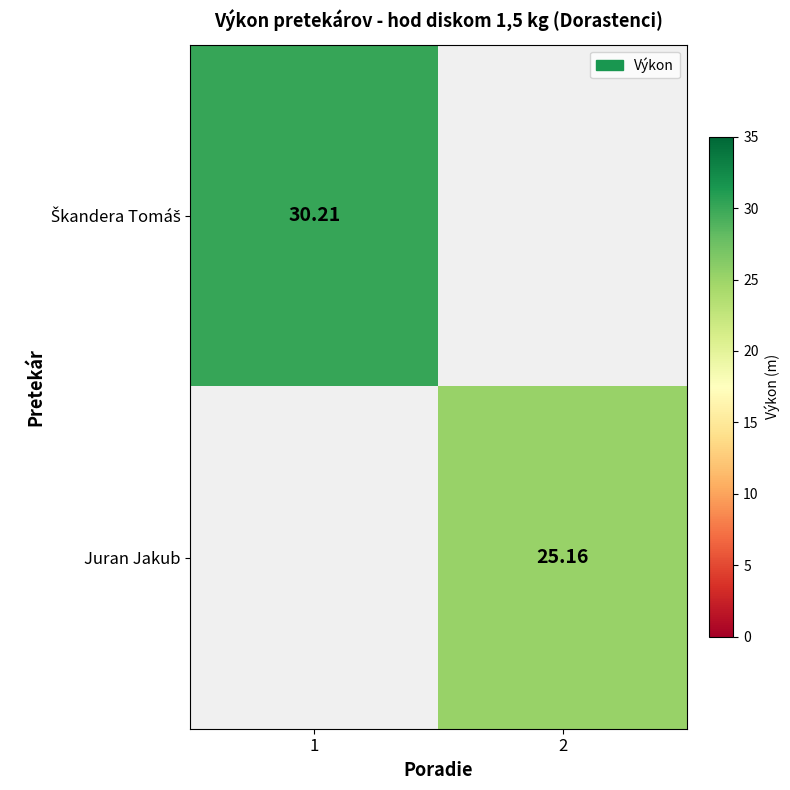

What is the highest value of the Škandera Tomáš series?

30.2